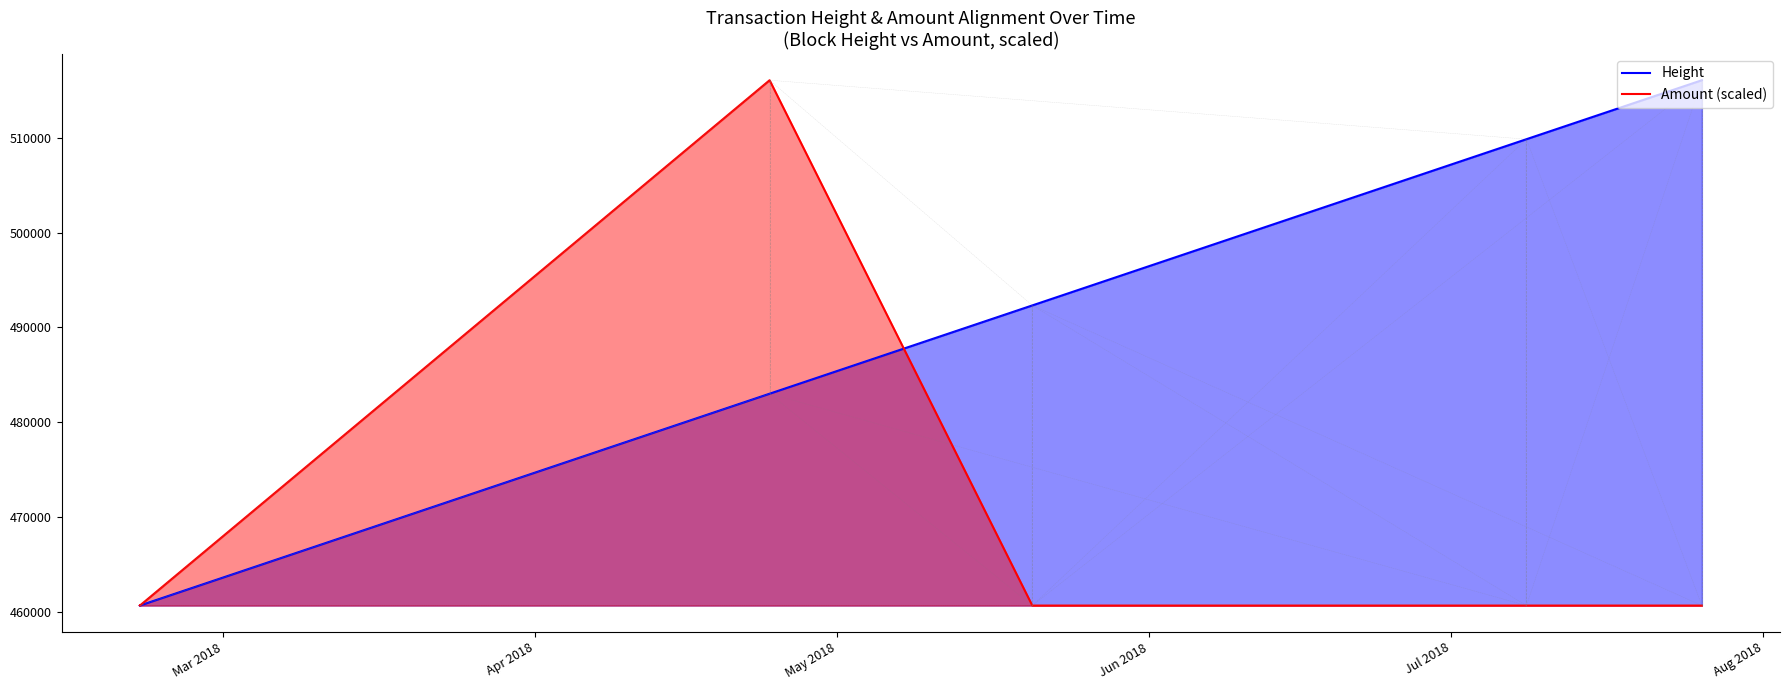

How many values in the Amount (scaled) series exceed 460654?

2